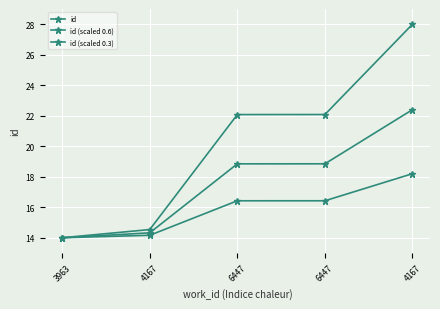

Is it true that id equals 22.1 at 6447?

True